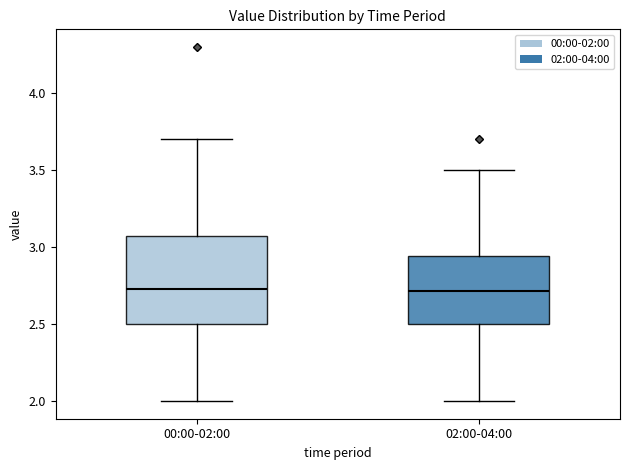

Reading left to right, transcribe this box plot: for each box, give where its median line is, the range the box spans, and where its two whiskers end, as read against the y-axis. The values are not printed on the chart, so give them approximately, as read against the axis.

00:00-02:00: median 2.75, box 2.50 to 3.05, whiskers 2.00 to 3.70
02:00-04:00: median 2.70, box 2.50 to 2.95, whiskers 2.00 to 3.50